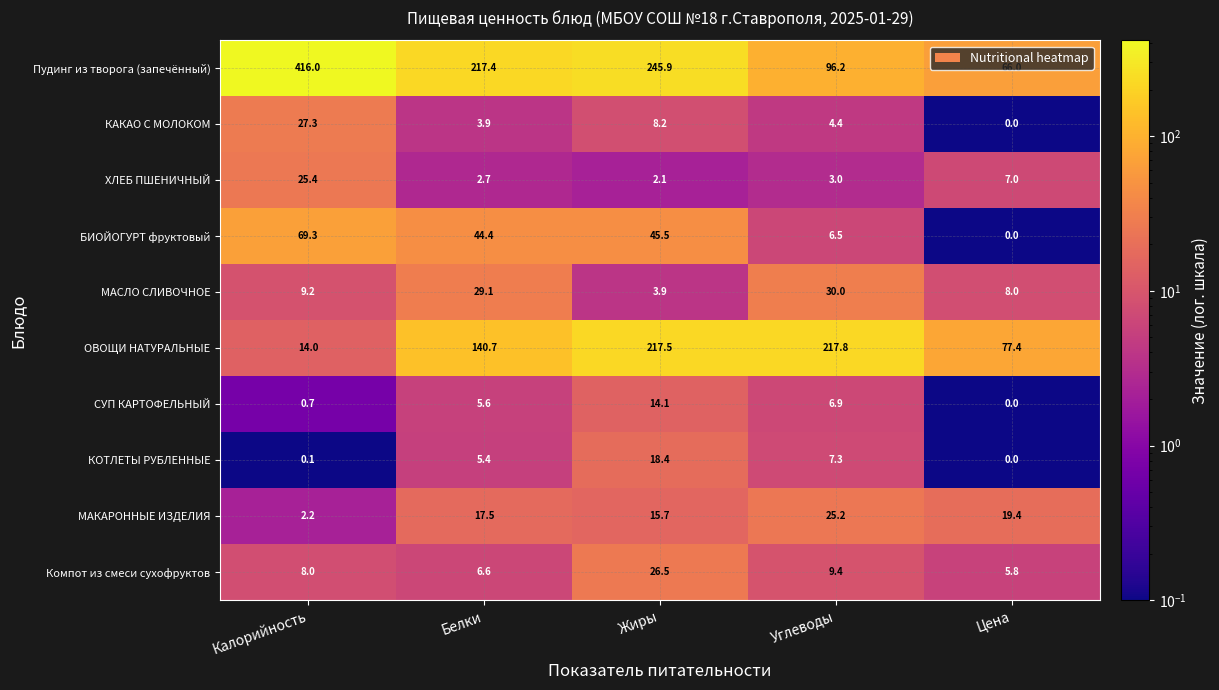

What is the average value of the СУП КАРТОФЕЛЬНЫЙ series?

5.5